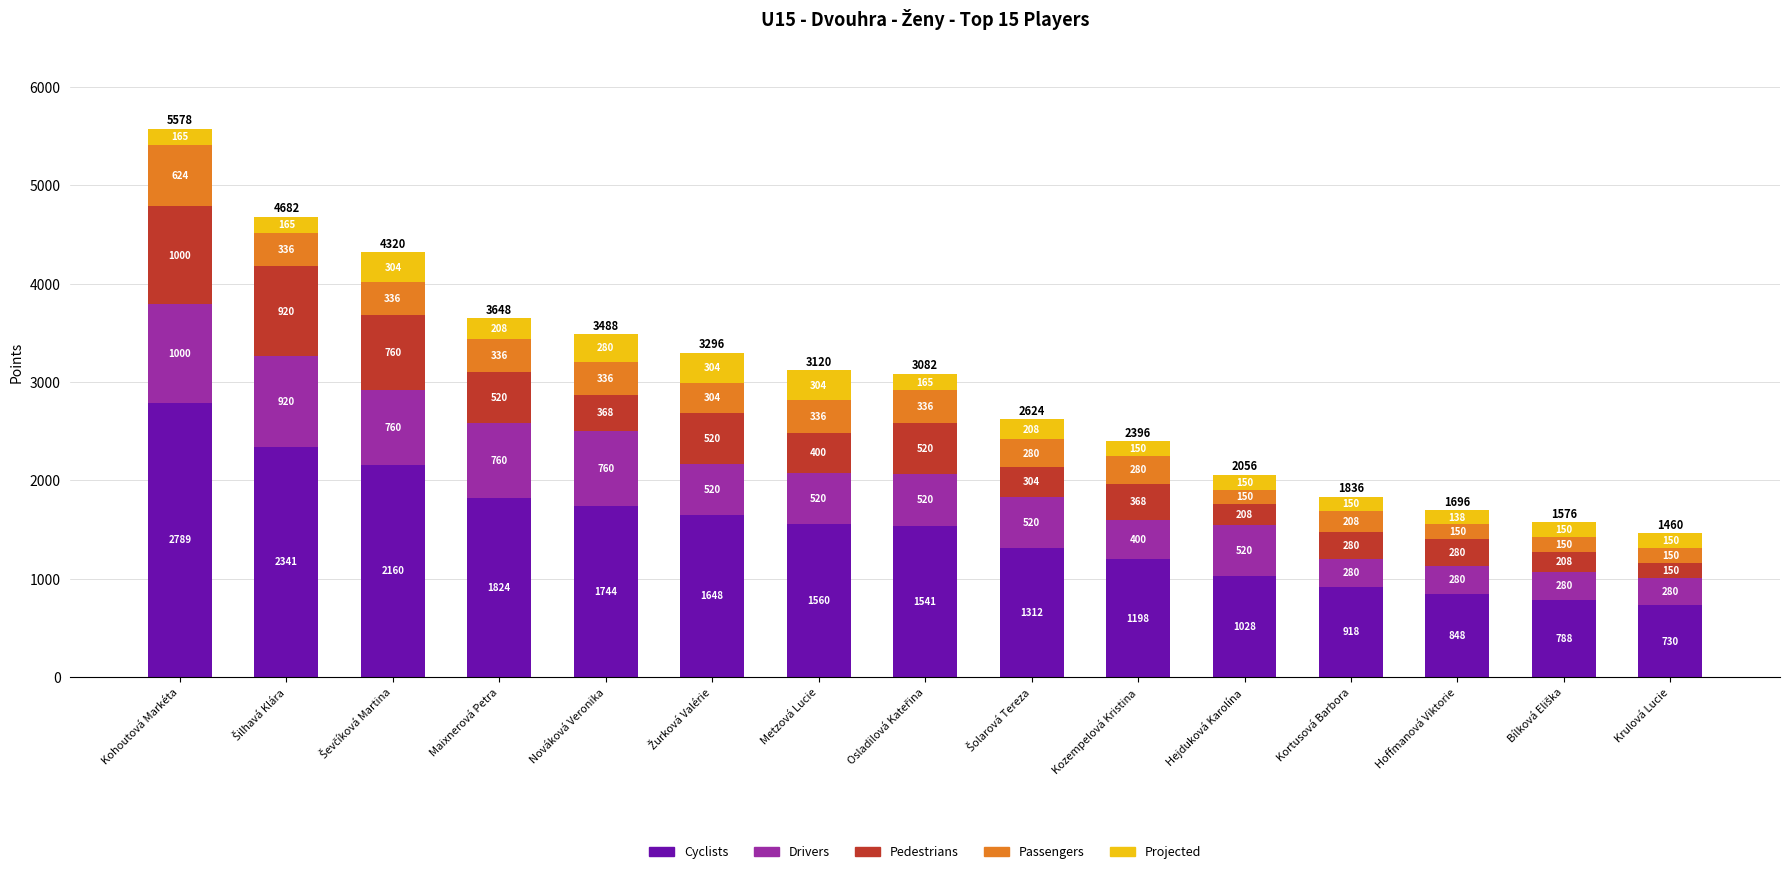

At which label does Cyclists reach its peak?

Kohoutová Markéta